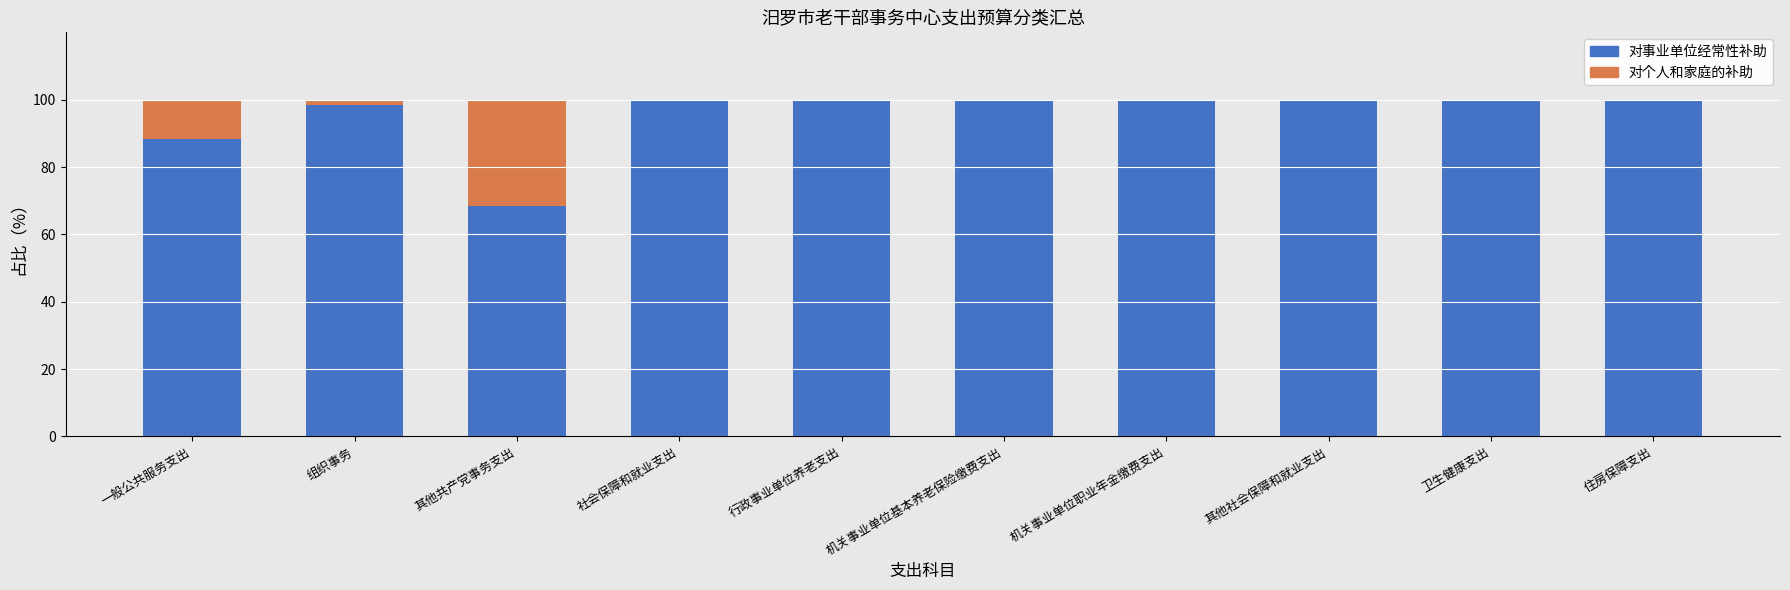

Is it true that 对事业单位经常性补助 equals 28.3 at 行政事业单位养老支出?

False